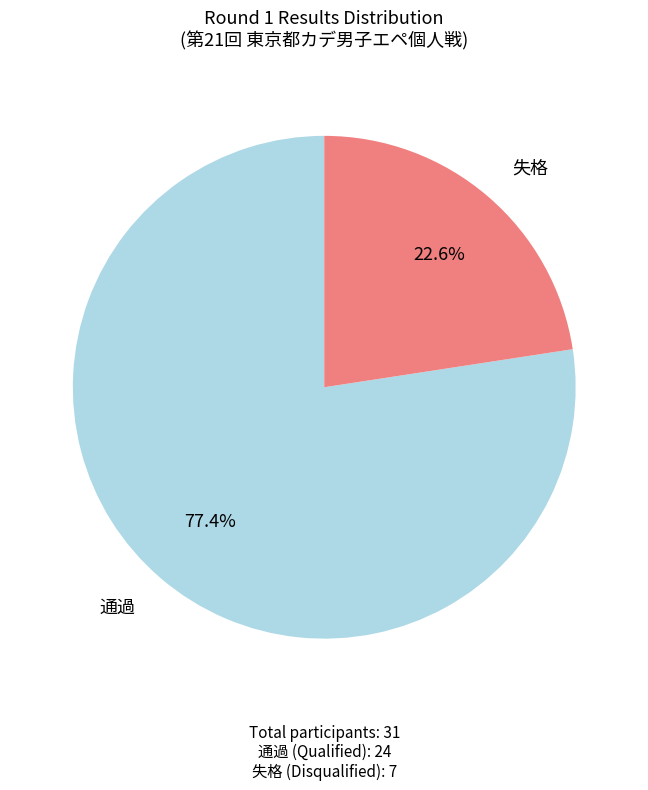

Which category has the biggest portion of the pie?

通過